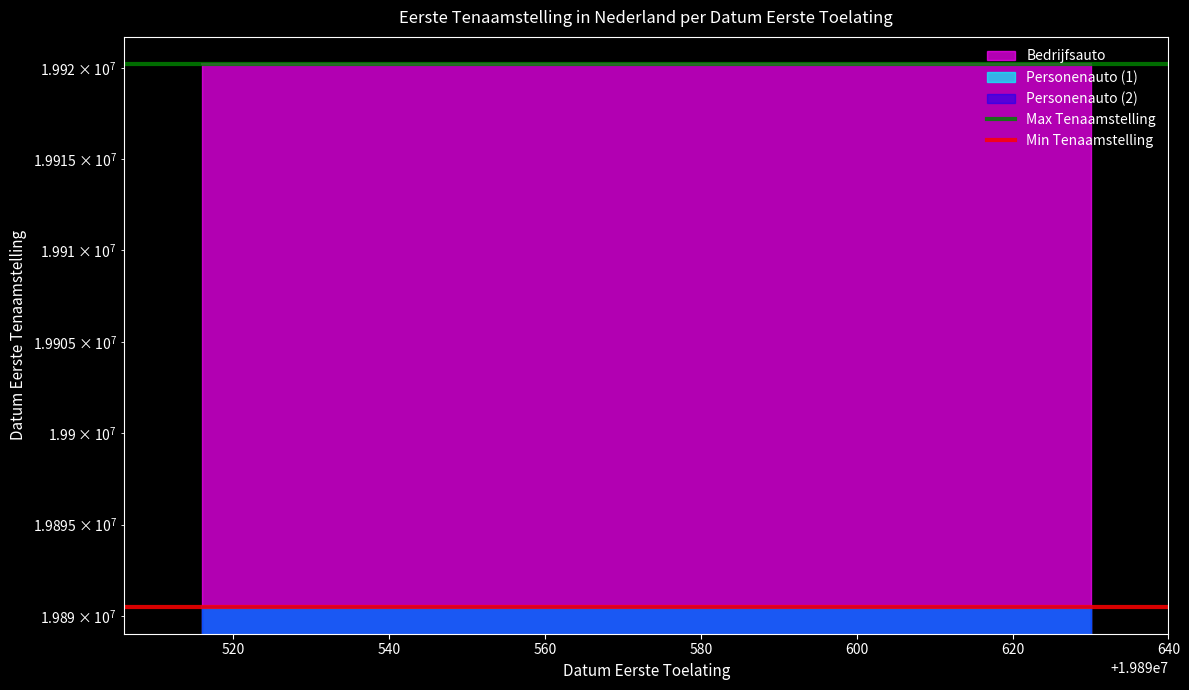

How many lines are shown in the chart?

2